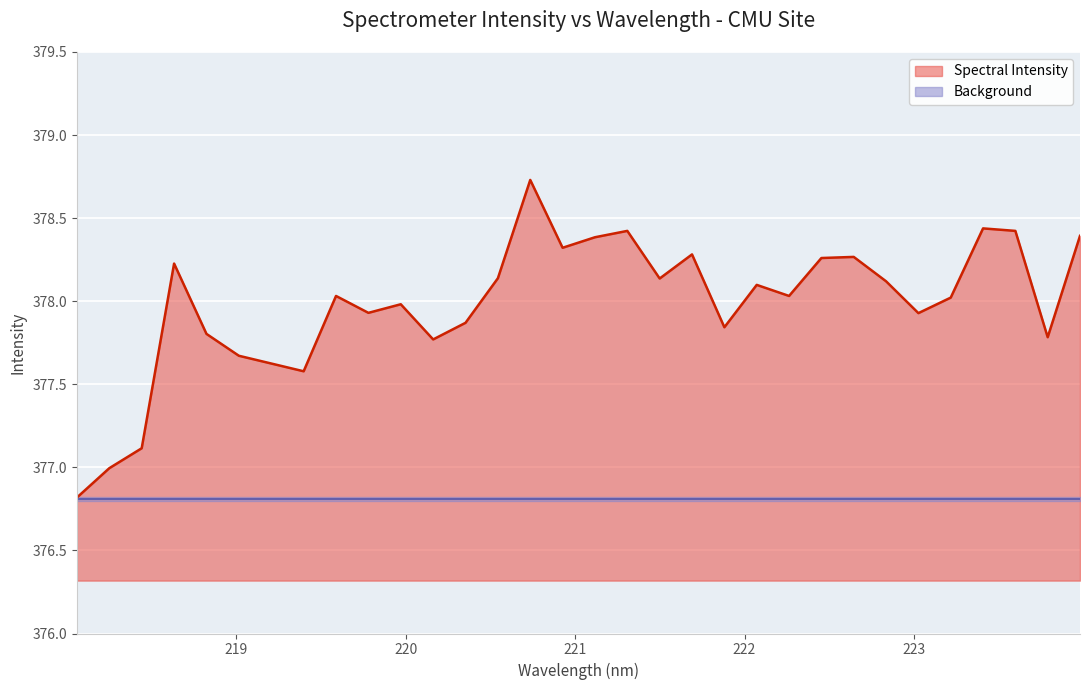

What is the label of the 22nd point from the right?

219.9712